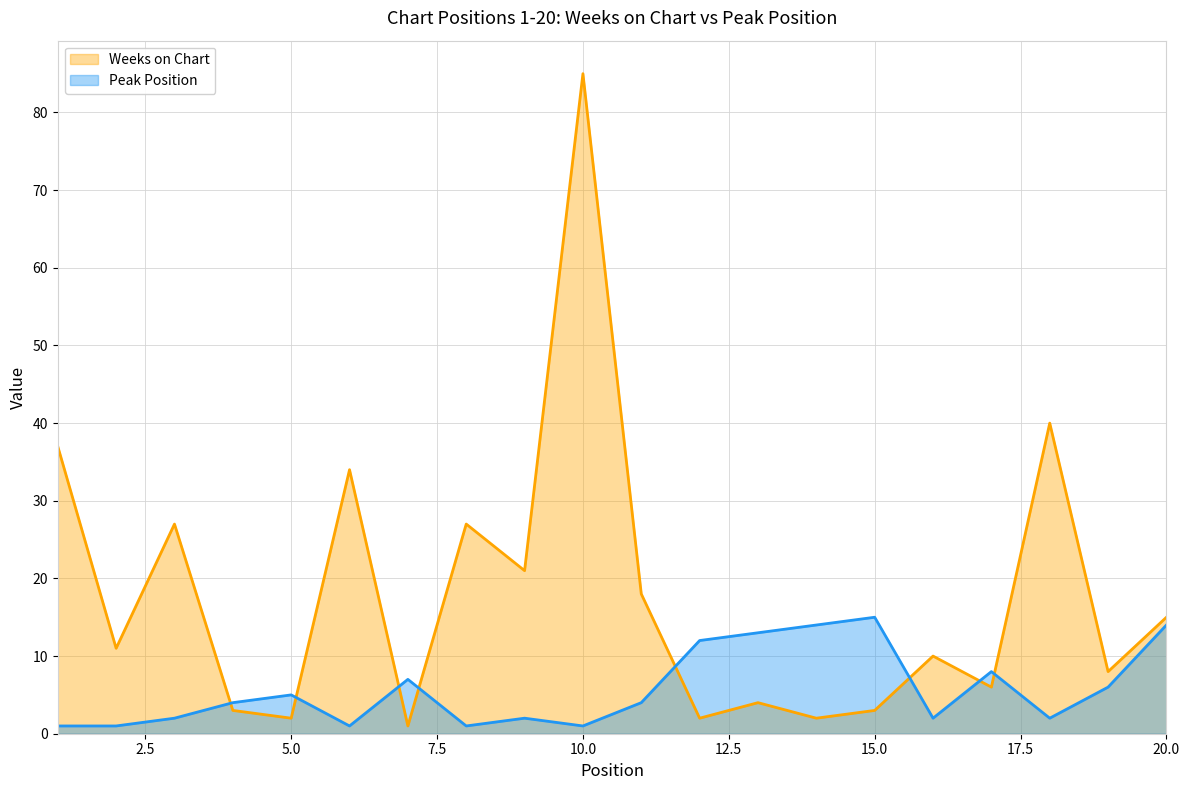

Reading left to right, transcribe all the data shown in this chart.

Weeks on Chart: 1=37	2=11	3=27	4=3	5=2	6=34	7=1	8=27	9=21	10=85	11=18	12=2	13=4	14=2	15=3	16=10	17=6	18=40	19=8	20=15
Peak Position: 1=1	2=1	3=2	4=4	5=5	6=1	7=7	8=1	9=2	10=1	11=4	12=12	13=13	14=14	15=15	16=2	17=8	18=2	19=6	20=14